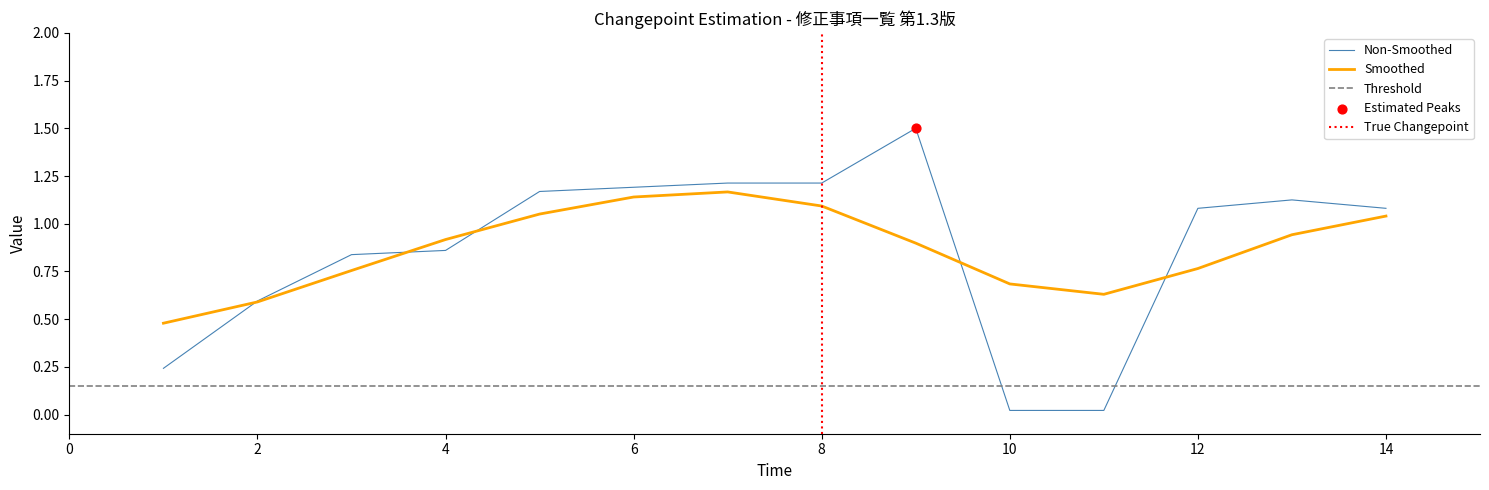

Which has a higher value, 14 or 4?

14